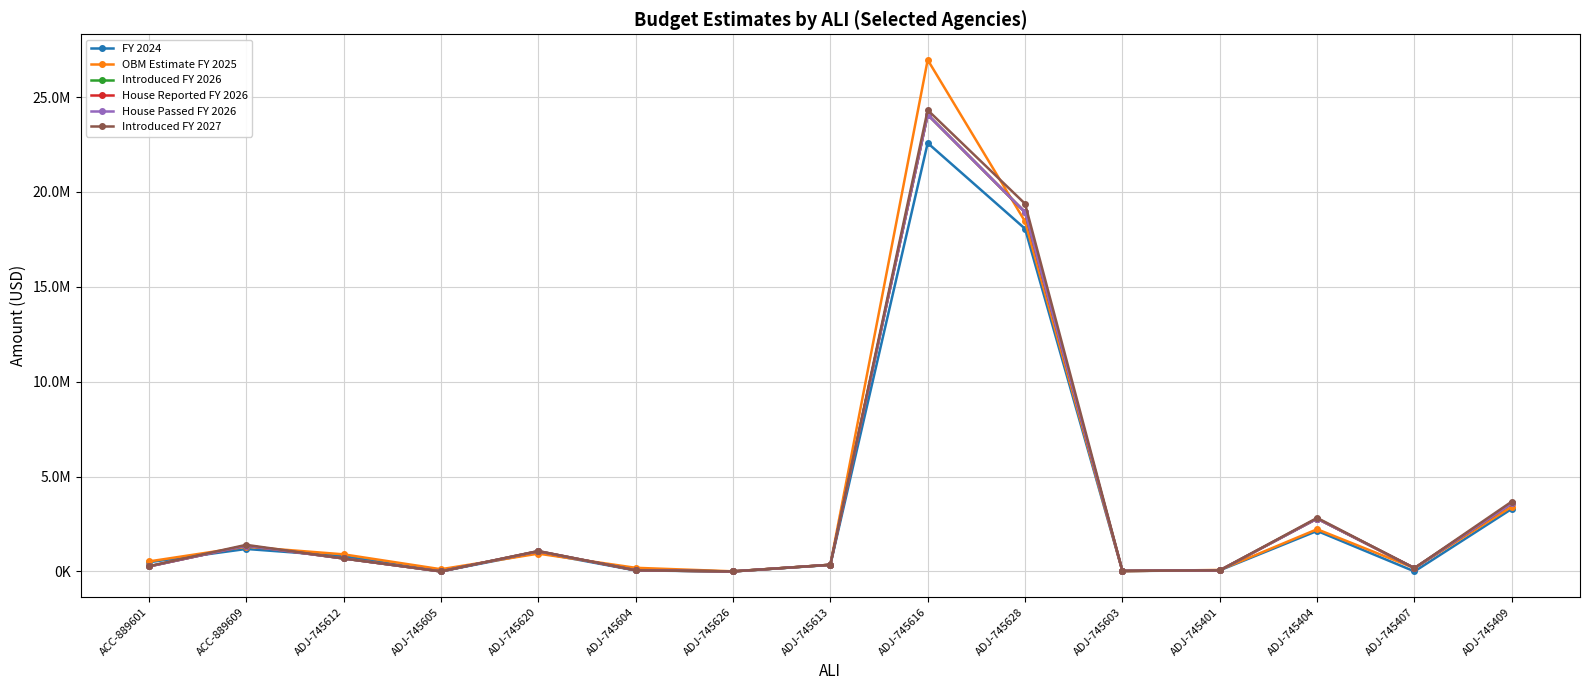

How many series are shown in this chart?

6